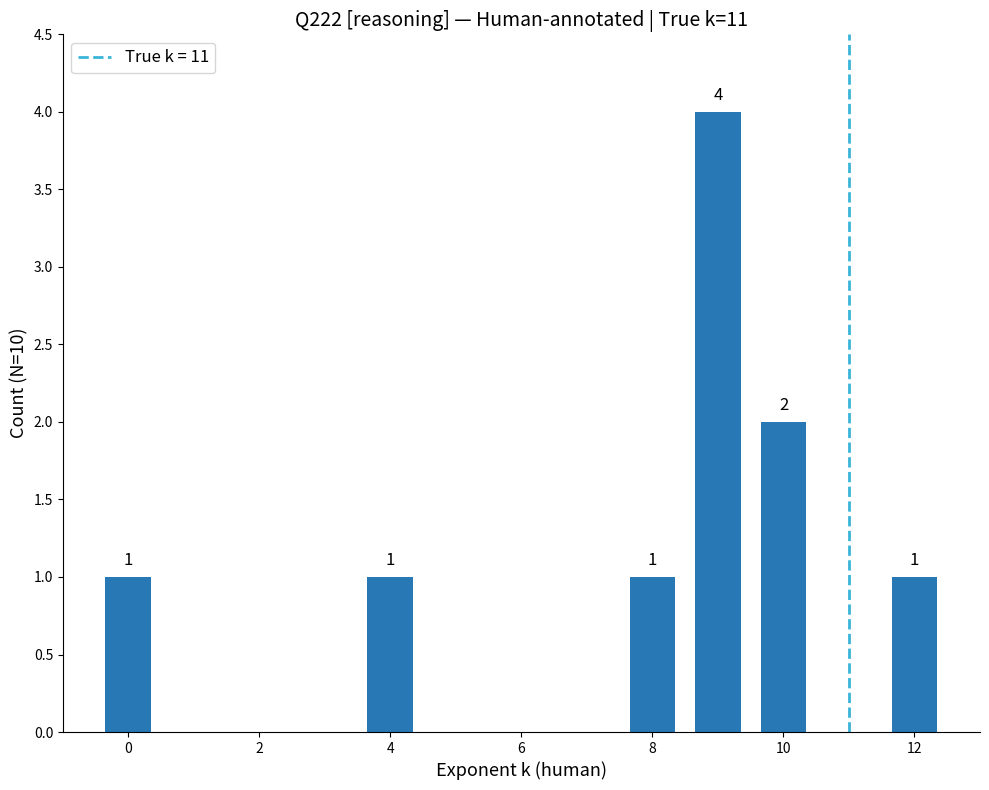

What is the greatest value displayed?

4